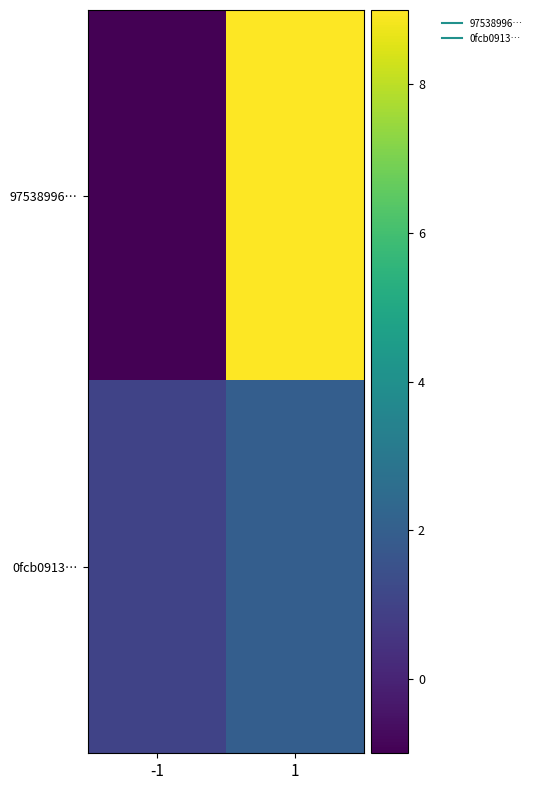

Reading right to left, what are all the values shown in this chart?

97538996…: 1=9	-1=-1
0fcb0913…: 1=2	-1=1